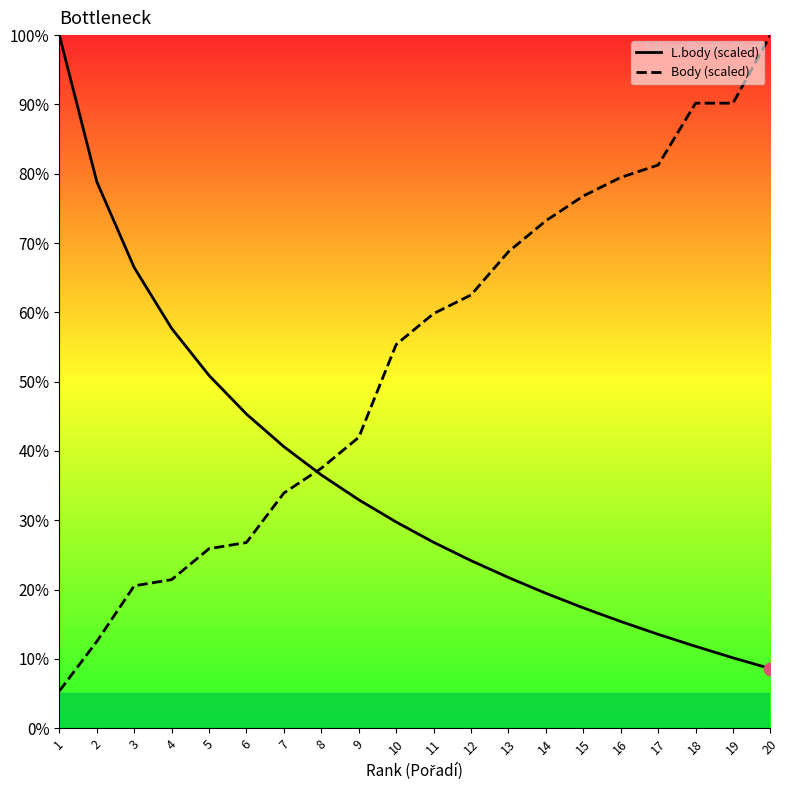

At which category is the sum across all series the highest?

20